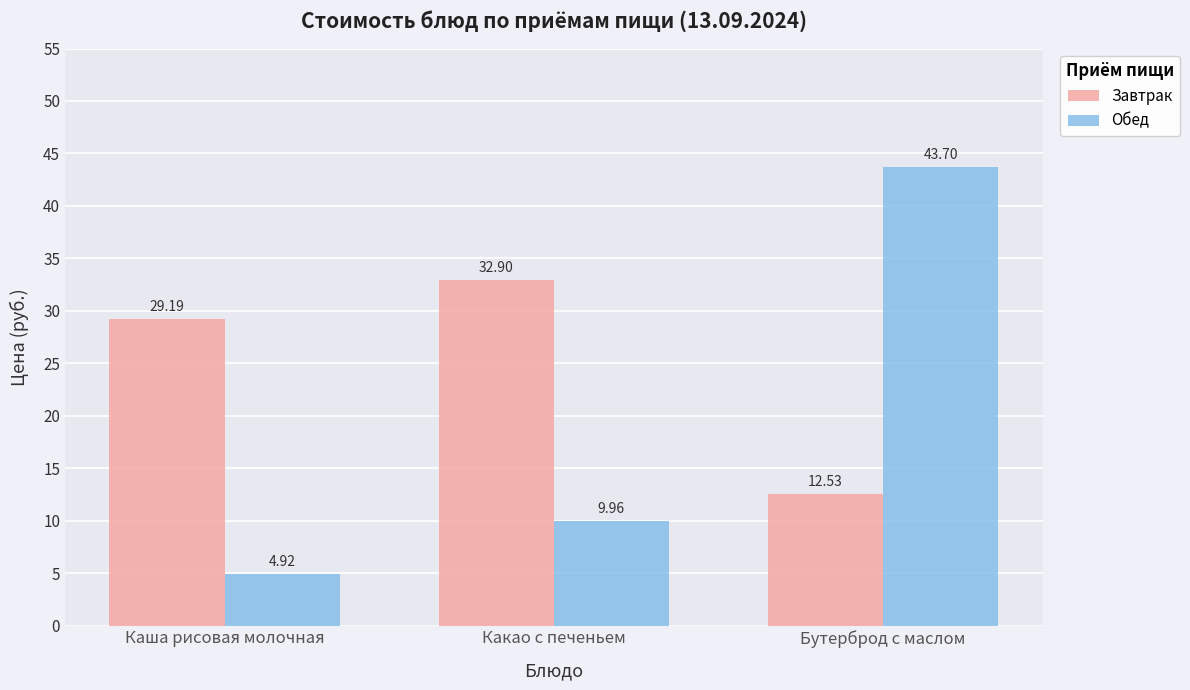

How many bars are there in each group?

2